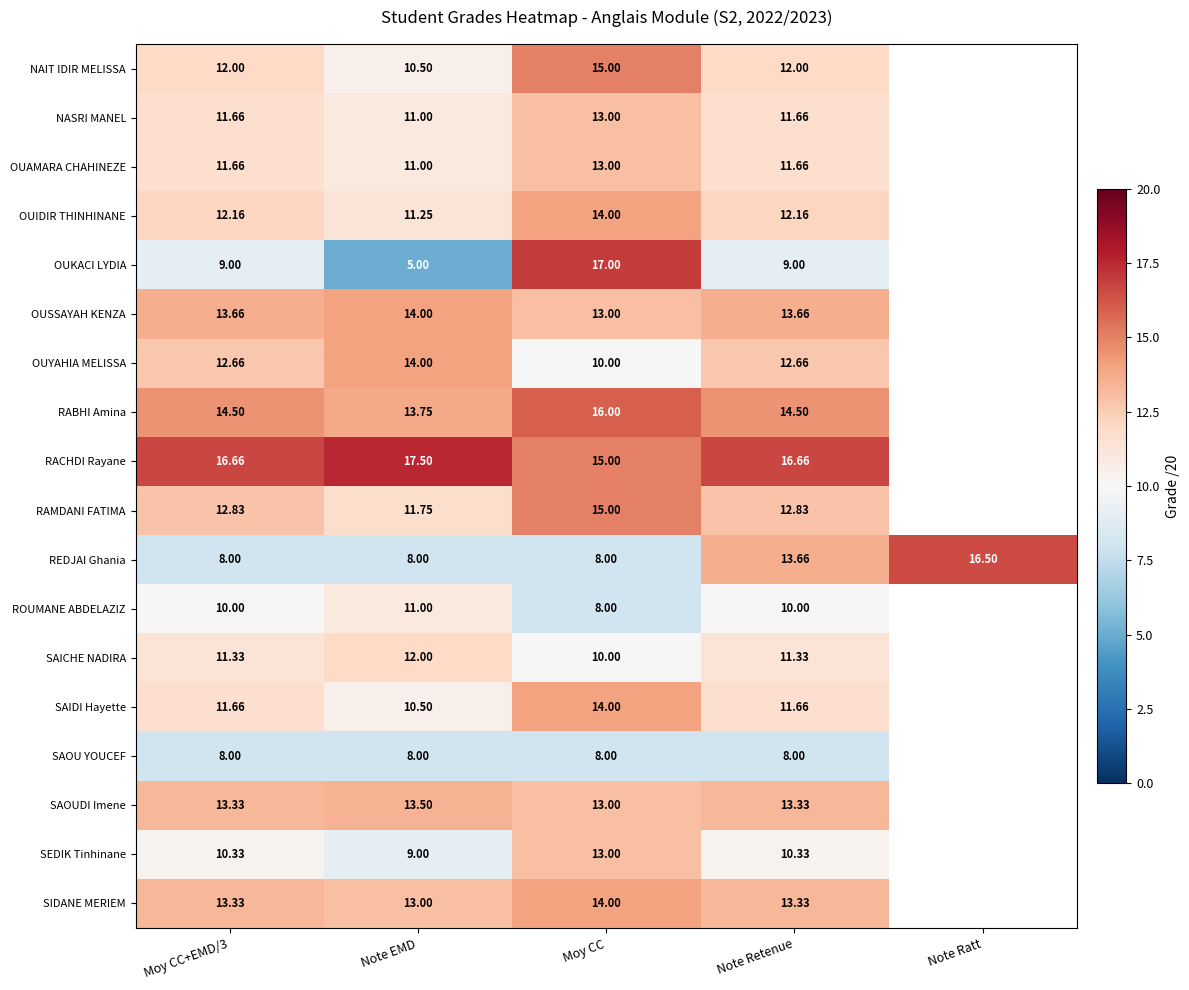

What is the difference between the highest and lowest values at Note EMD?

12.5